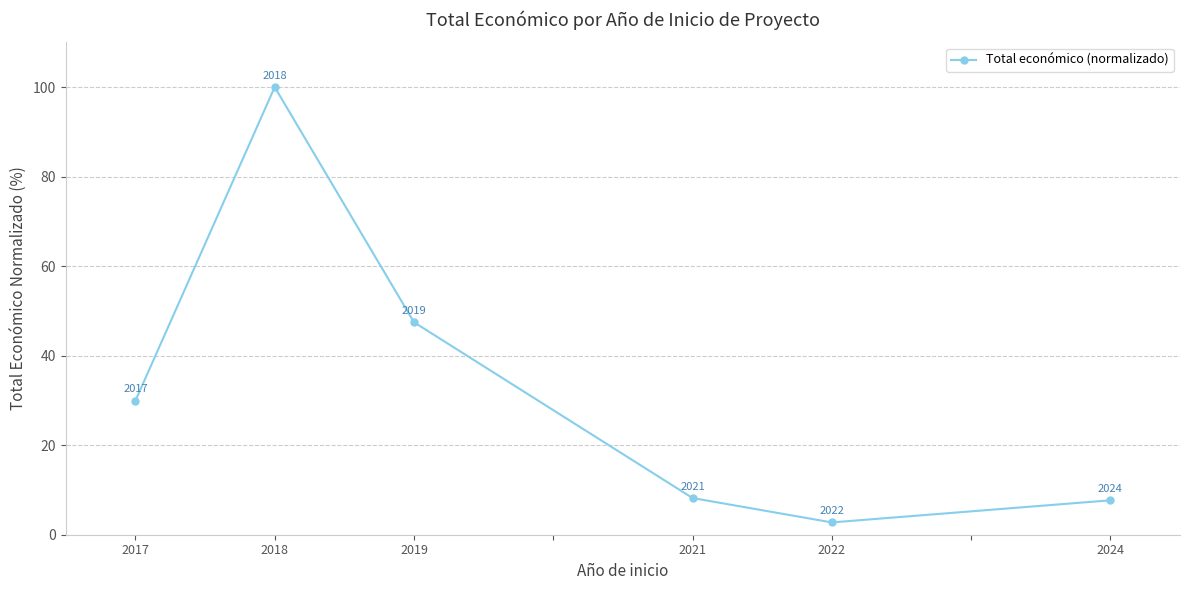

The chart shows a value of 76.7 at 2019. True or false?

False